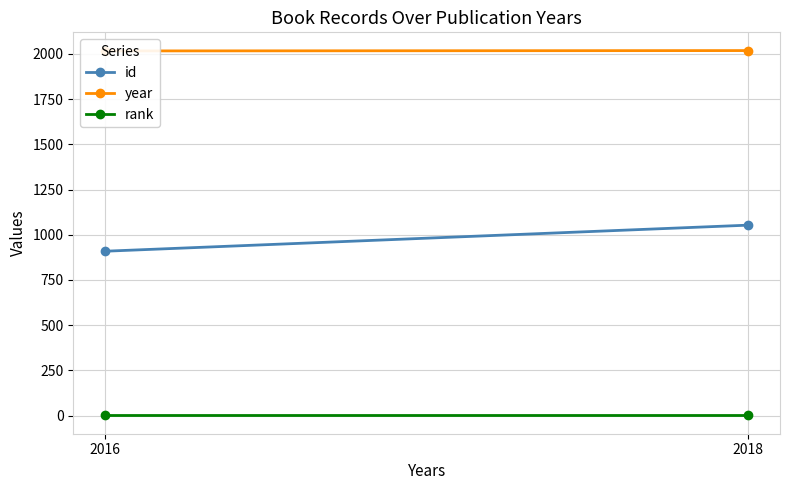

At which label is year closest to 2017?

2016